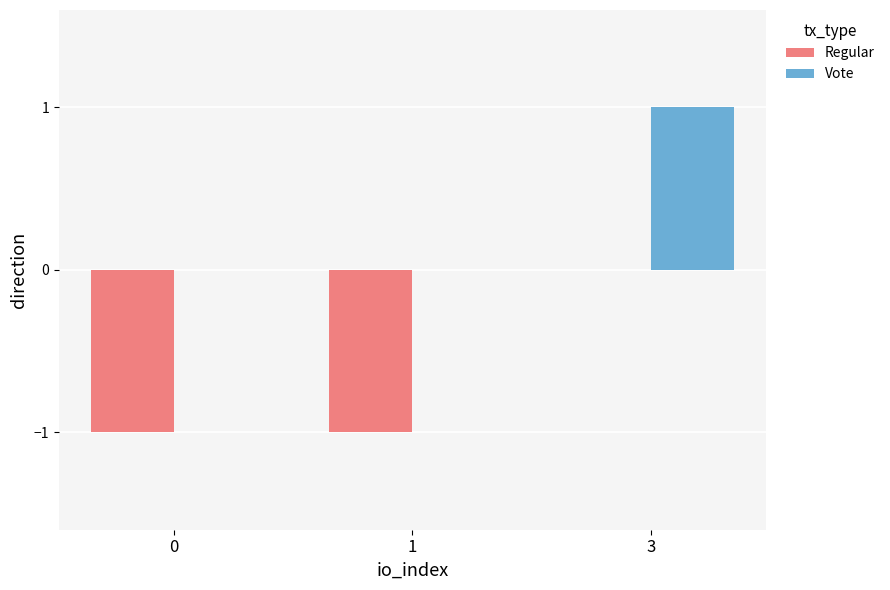

Which category has the highest value in the Regular series?

3